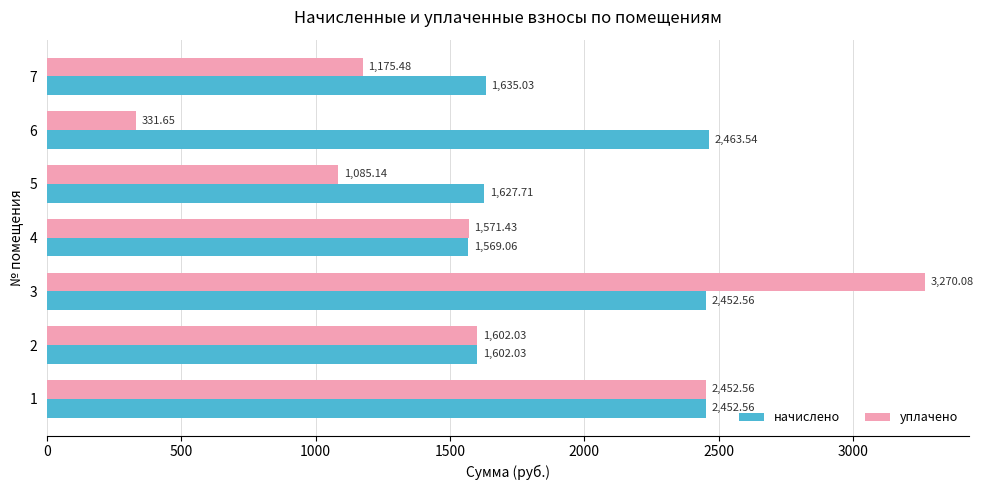

Is the value of начислено at 5 greater than the value of уплачено at 5?

Yes